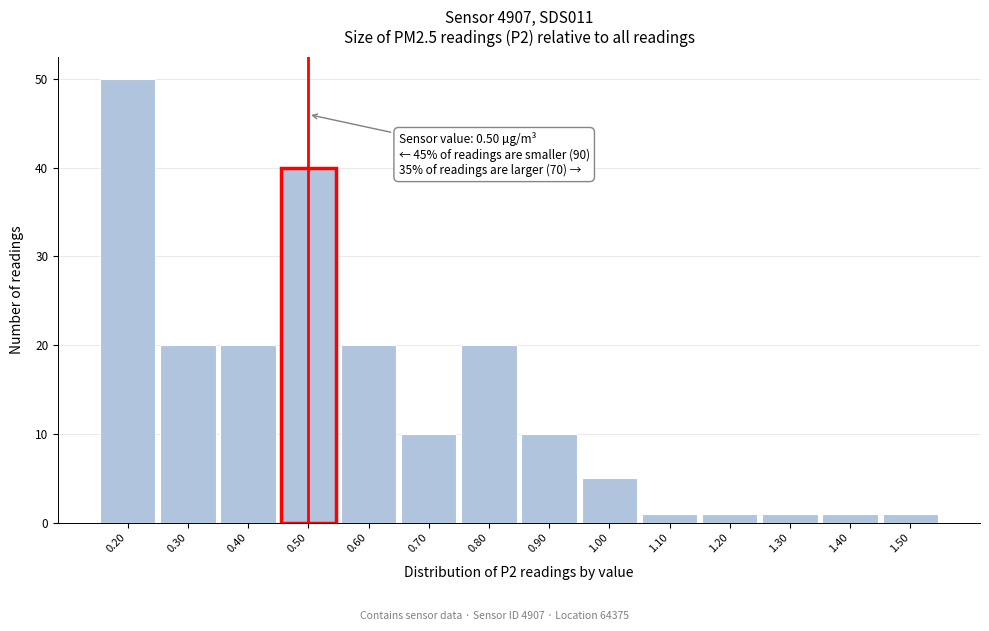

Which range on the x-axis has the tallest bar?

0.15 to 0.25